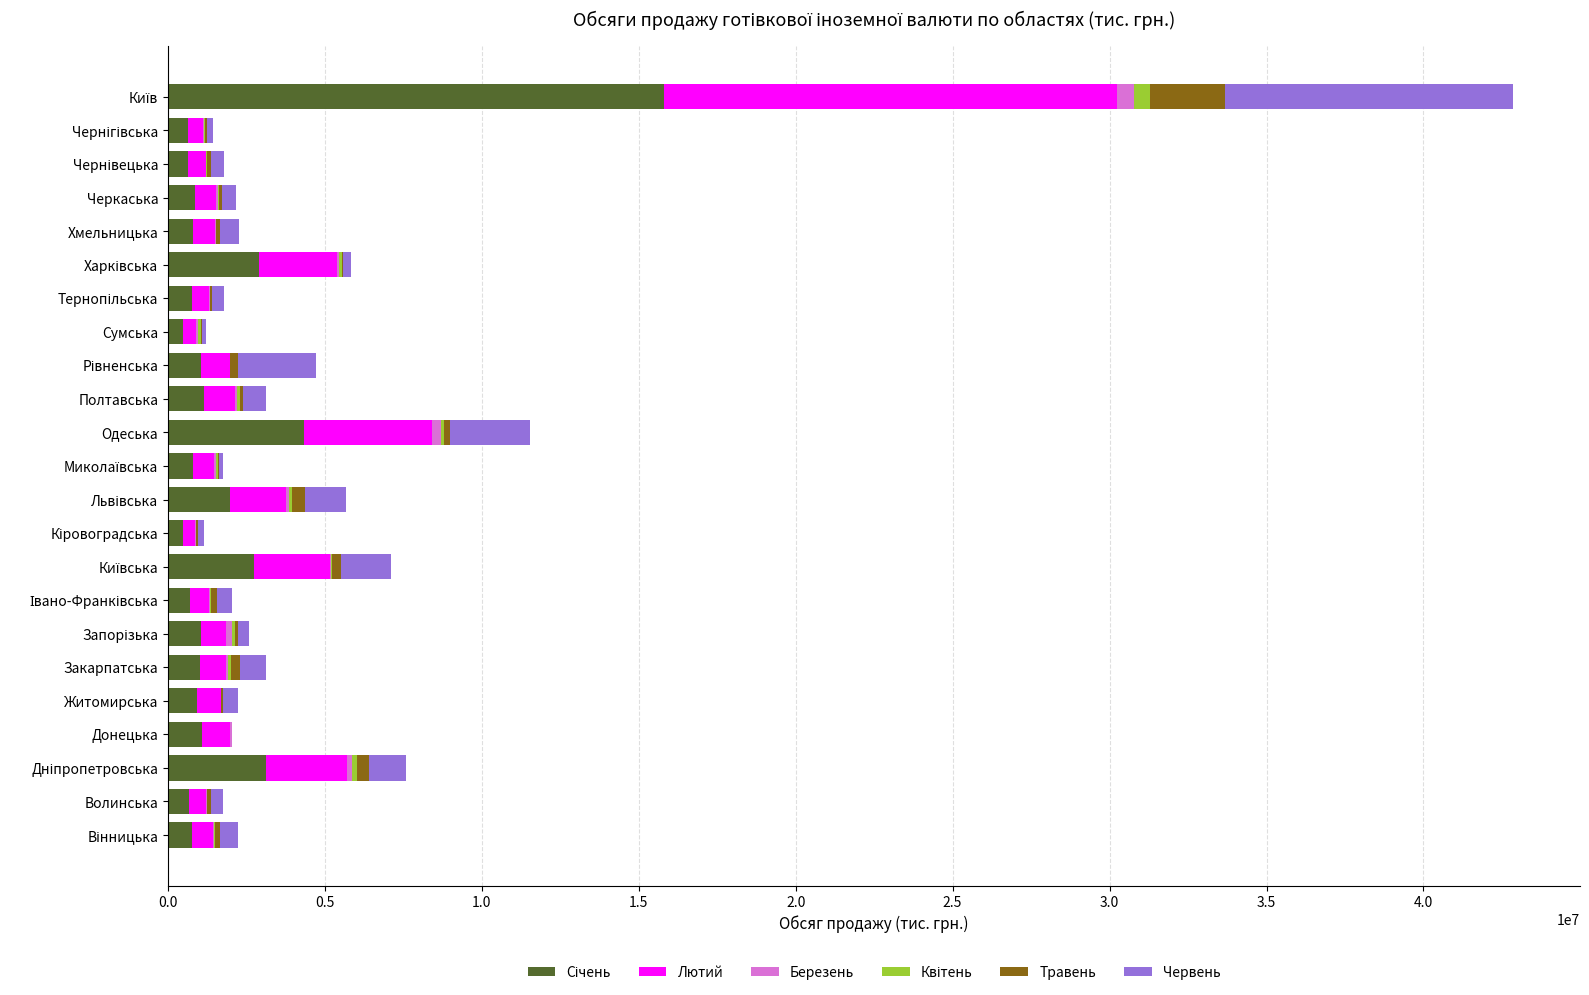

Count the number of data series in this chart.

6